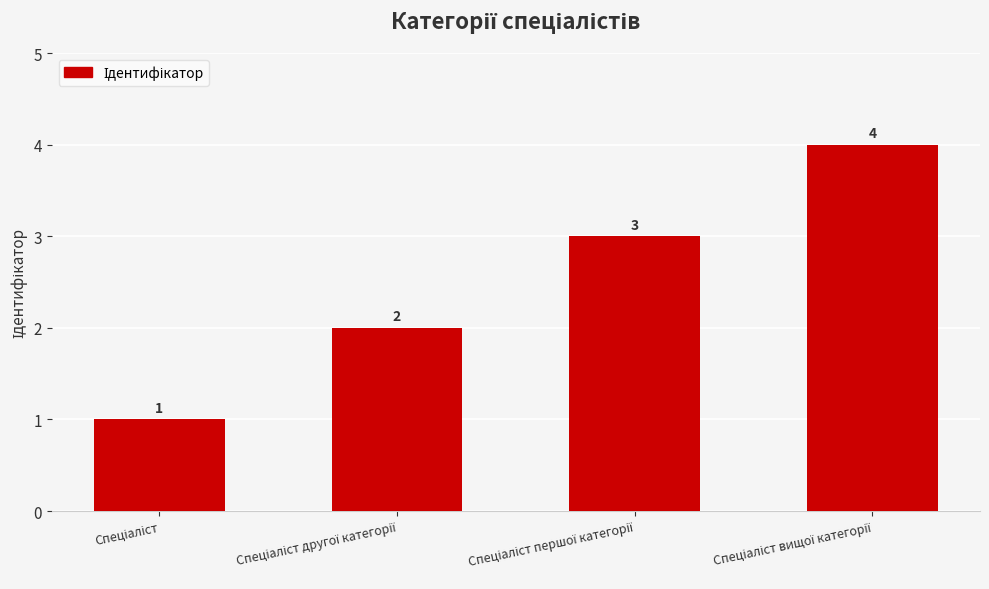

What is the value of the 1st bar from the left?

1